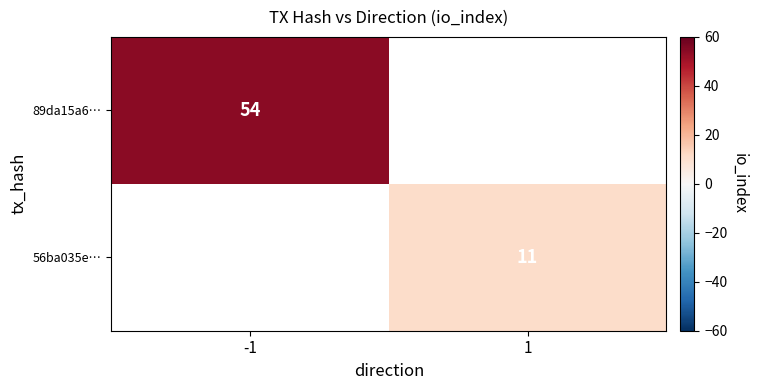

The 56ba035e… series shows 6 at 1. True or false?

False